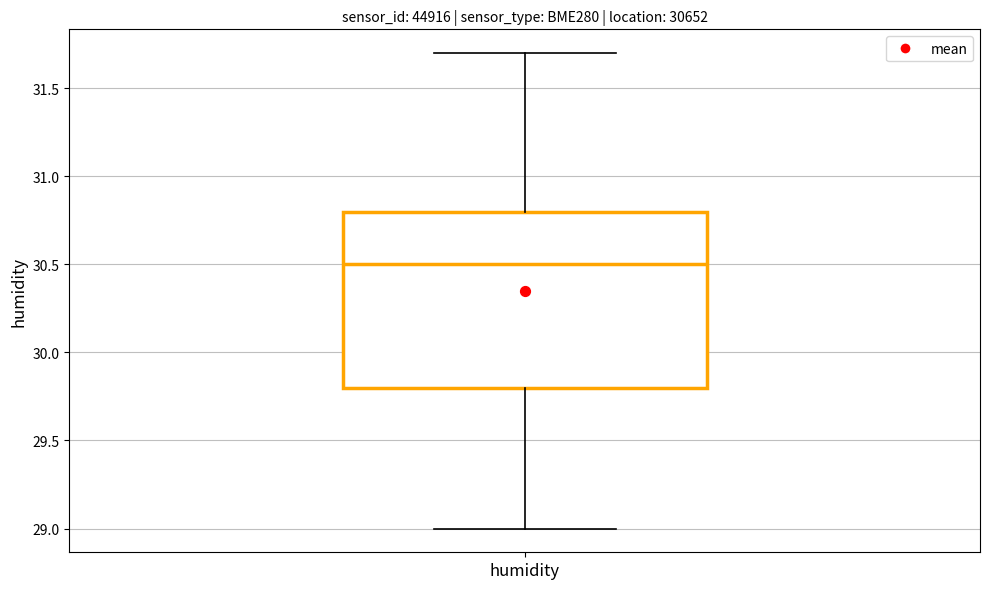

Where is the lower edge of the box for humidity on the y-axis? The values are not printed on the chart, so give them approximately, as read against the axis.

29.8